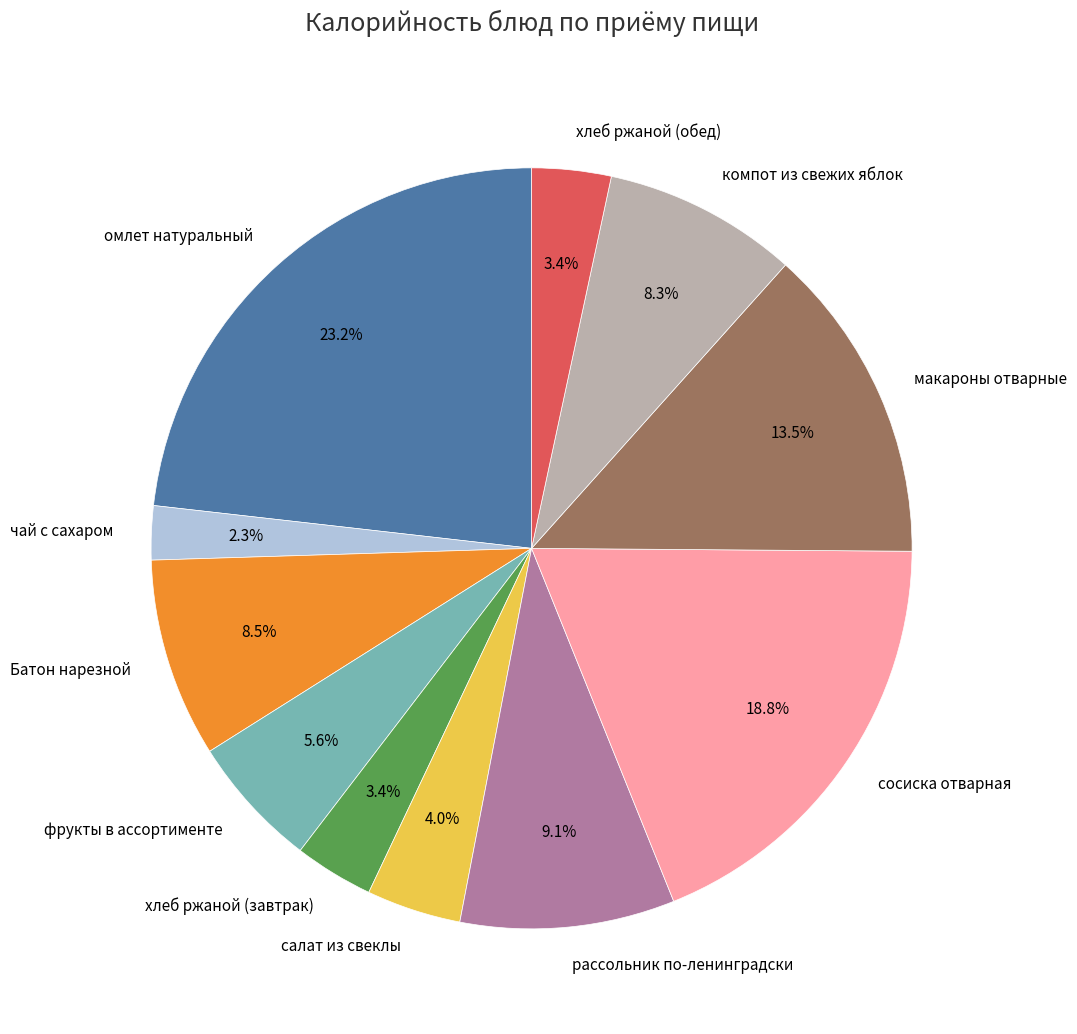

Approximately how many times larger is the value at салат из свеклы compared to рассольник по-ленинградски?

0.4